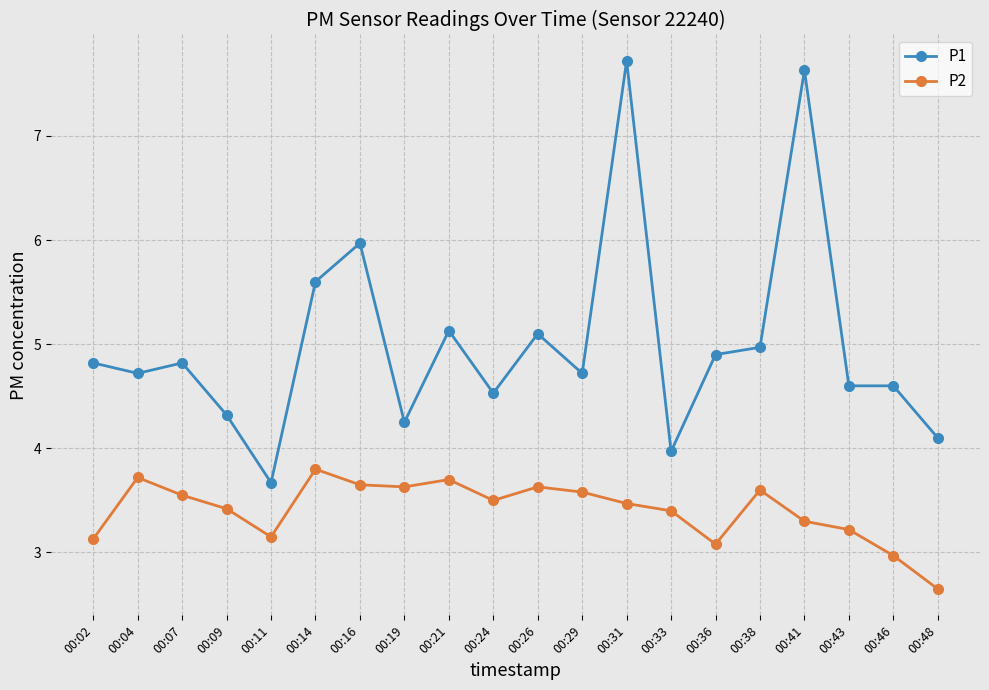

What is the sum of all P2 values?

68.2